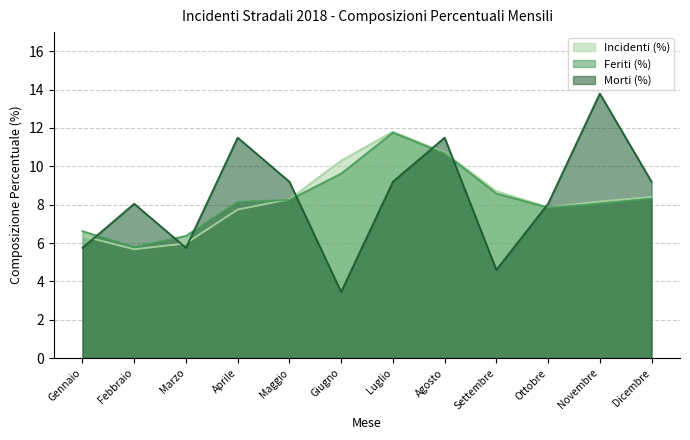

How many interior local valleys does the Feriti (%) series have?

2